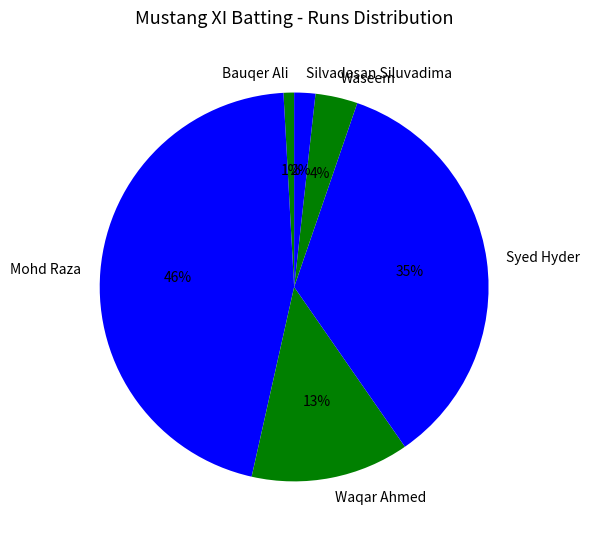

Is there a majority slice in this chart?

No